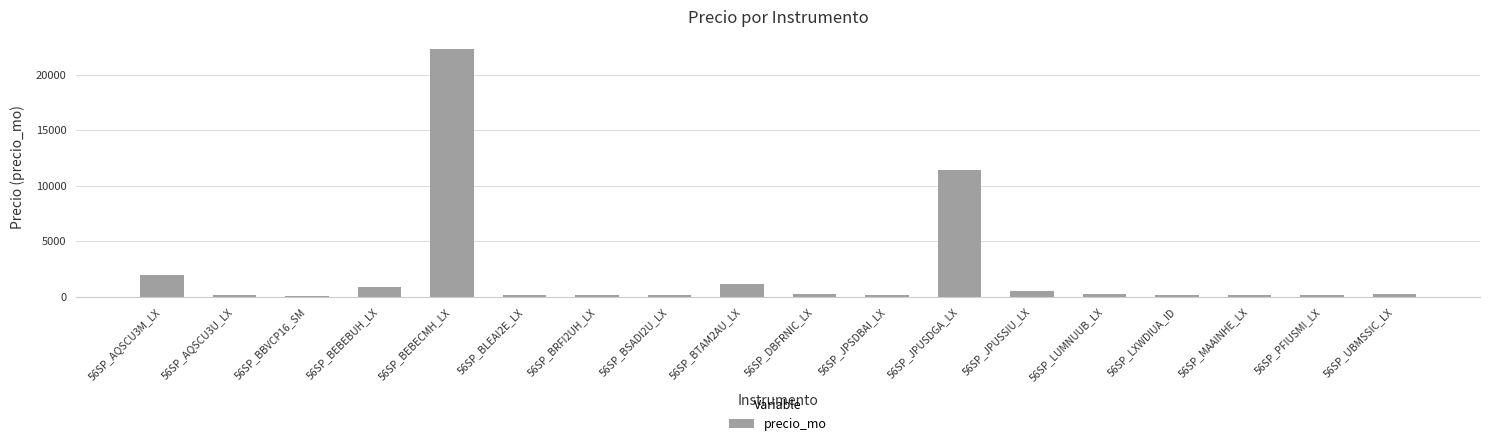

Where is the data nearest to the value 11168?

56SP_JPUSDGA_LX